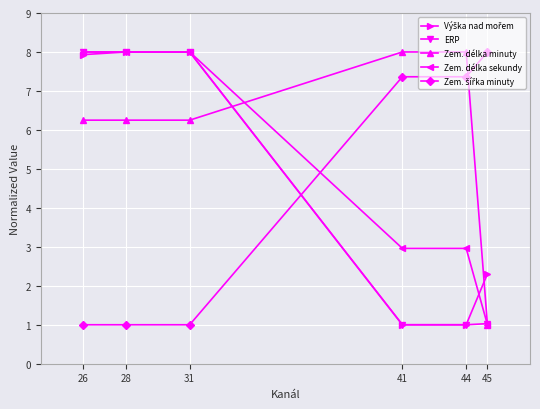

Between which two adjacent categories do Zem. délka sekundy and Zem. délka minuty first intersect?

31 and 41